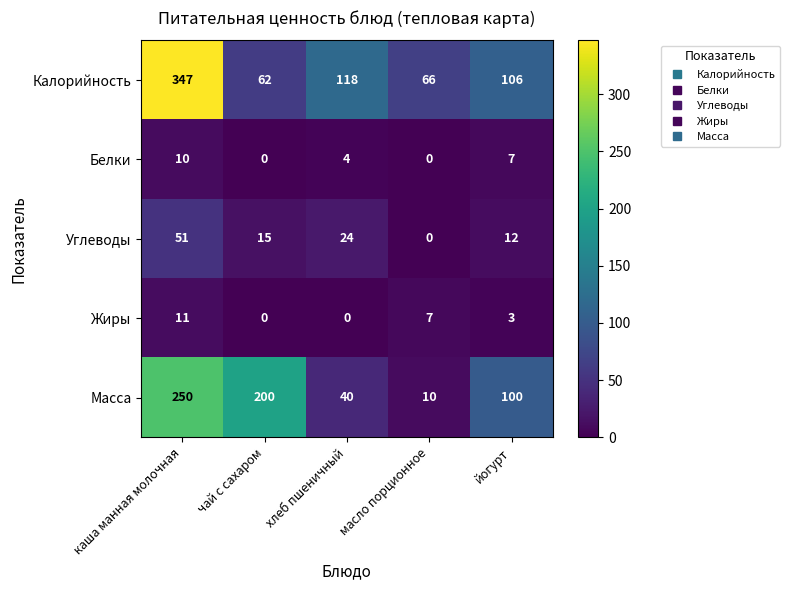

How many distinct data groups are displayed?

5